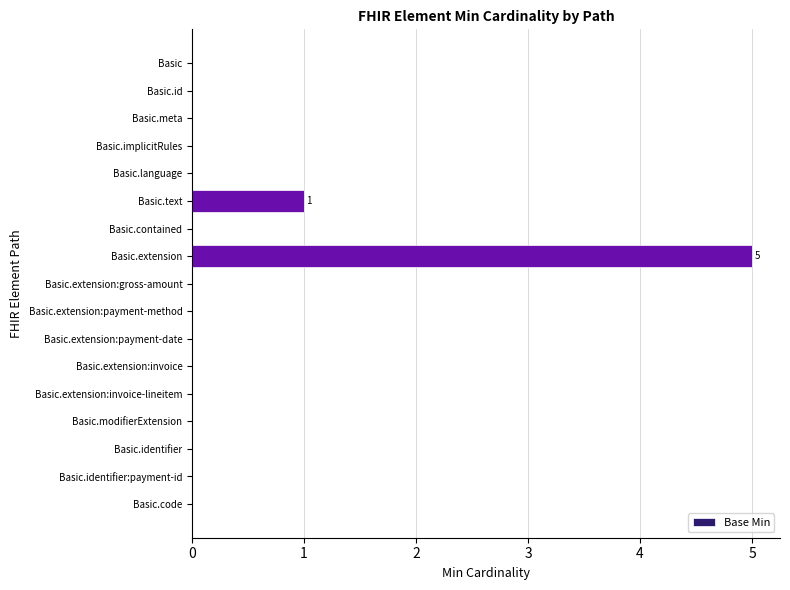

How many values are between 0 and 1?

16